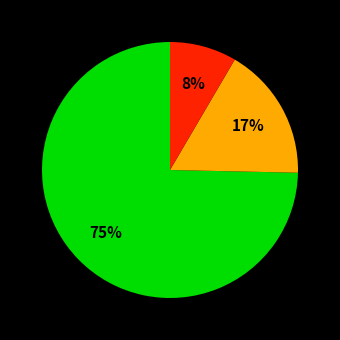

To the nearest percent, what is the average slice percentage?

33%